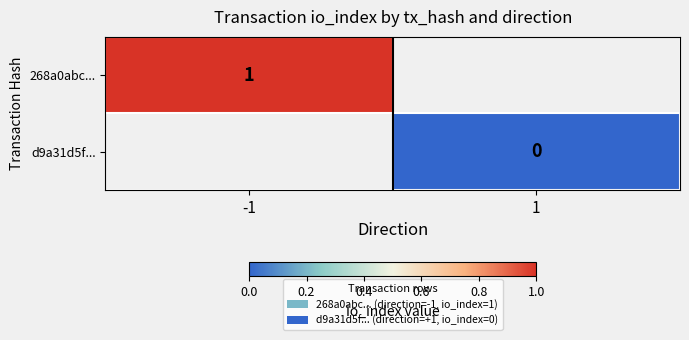

Is it true that 268a0abc... equals 1 at -1?

True